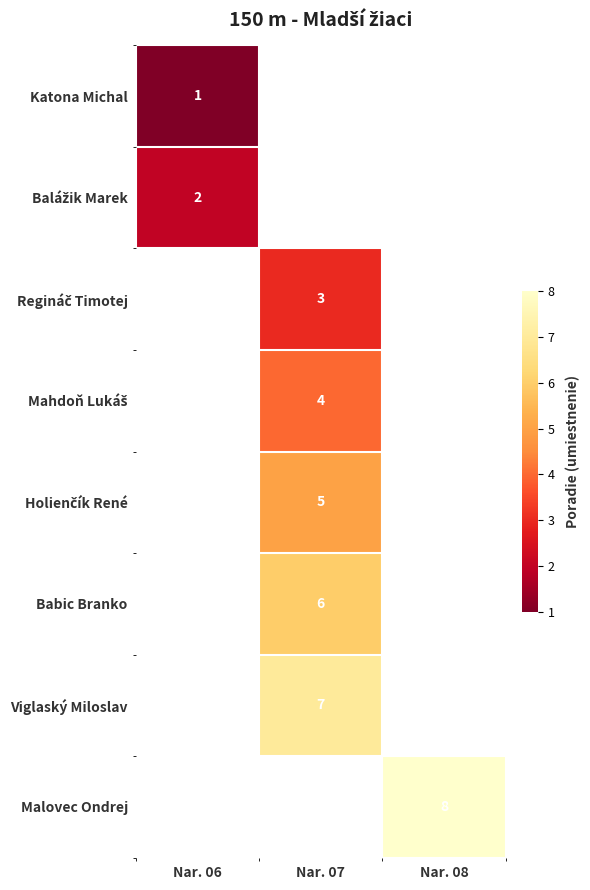

At how many categories does at least one series exceed 6?

2